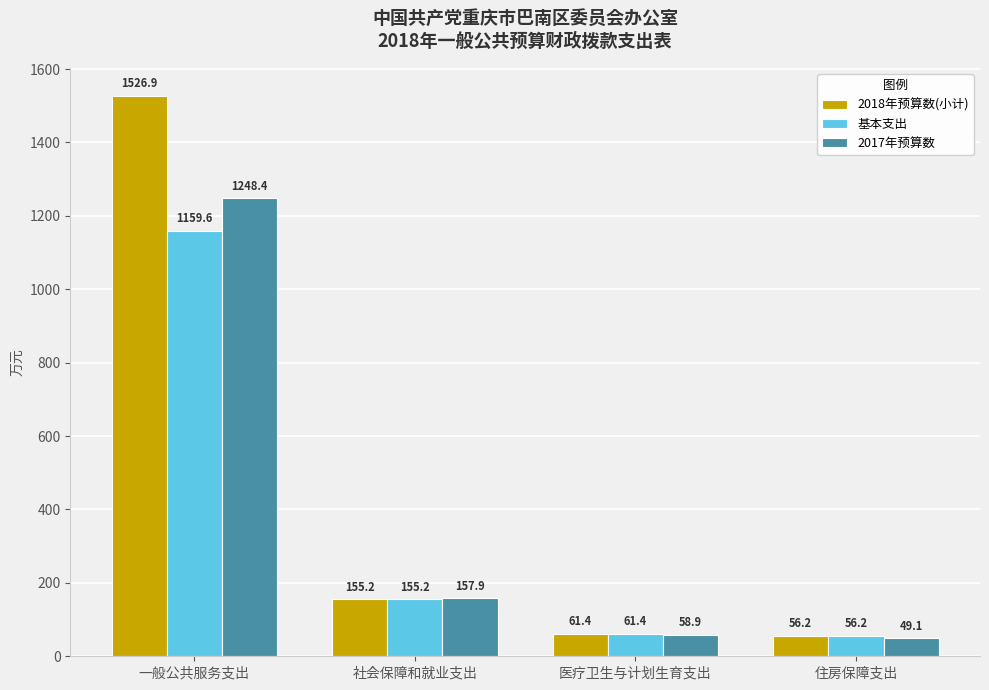

Reading left to right, what are all the values shown in this chart?

2018年预算数(小计): 1526.9	155.2	61.4	56.2
基本支出: 1159.6	155.2	61.4	56.2
2017年预算数: 1248.4	157.9	58.9	49.1